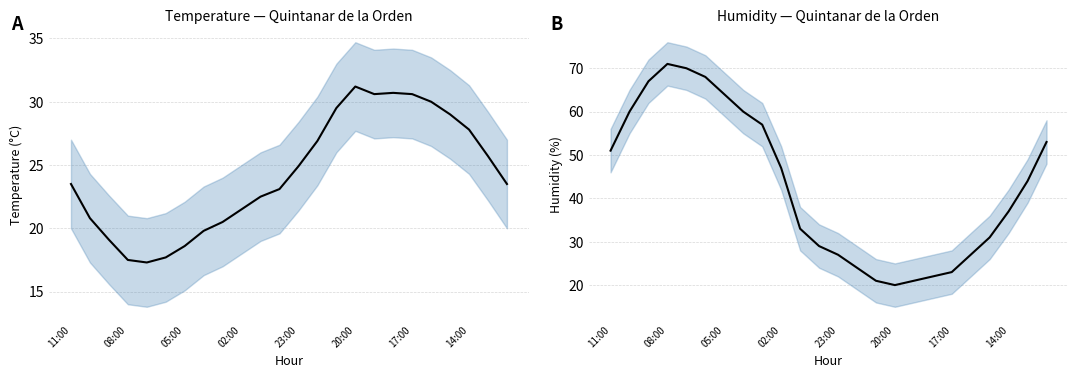

Between 13 and 15, which series saw the biggest shift?

Temperature (°C)